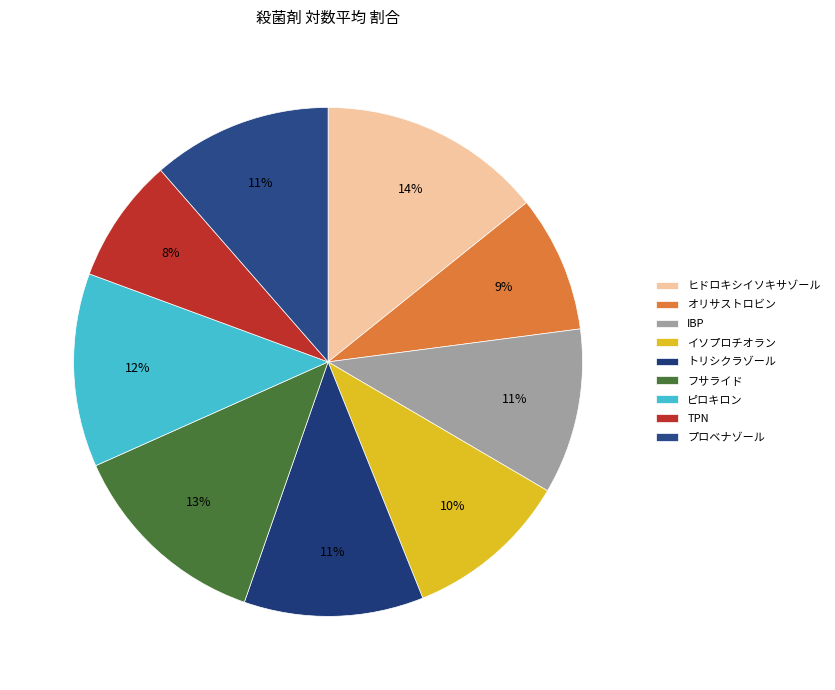

True or false: プロベナゾール accounts for 11% of the total.

True